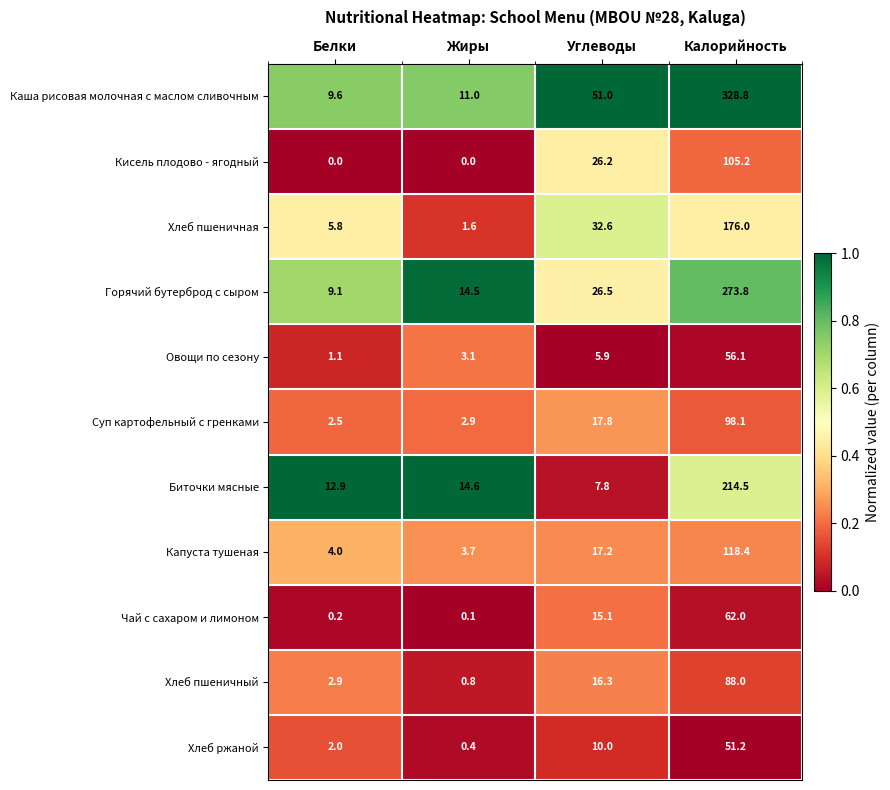

Which series has the widest spread of values?

Каша рисовая молочная с маслом сливочным